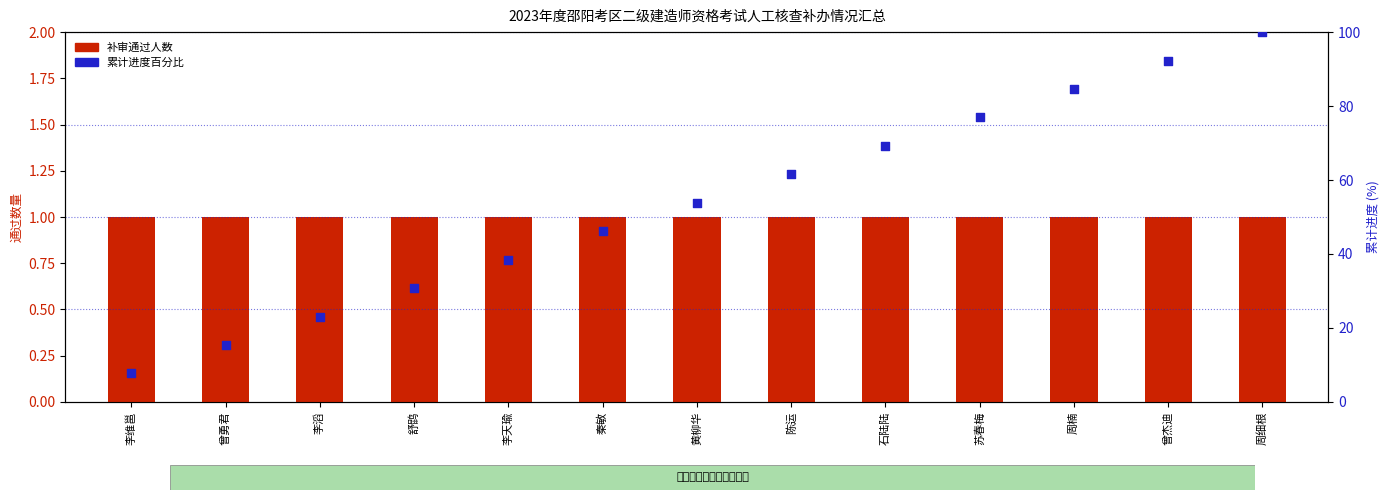

Which series contains the lowest Y value?

补审通过人数